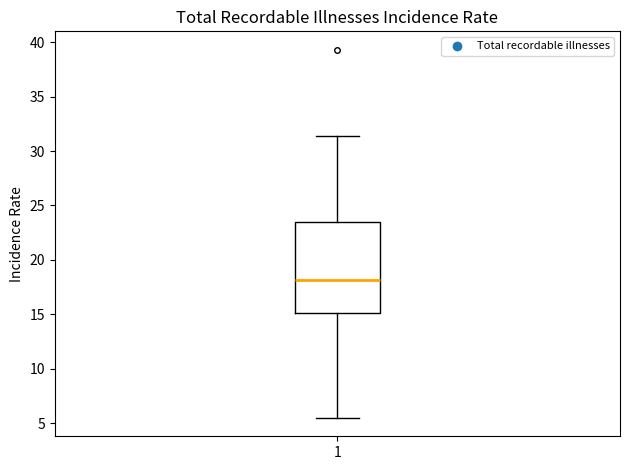

Transcribe this box plot: give where the median line is, the range the box spans, and where the two whiskers end, as read against the y-axis. The values are not printed on the chart, so give them approximately, as read against the axis.

median 18.0, box 15.0 to 23.5, whiskers 5.5 to 31.5